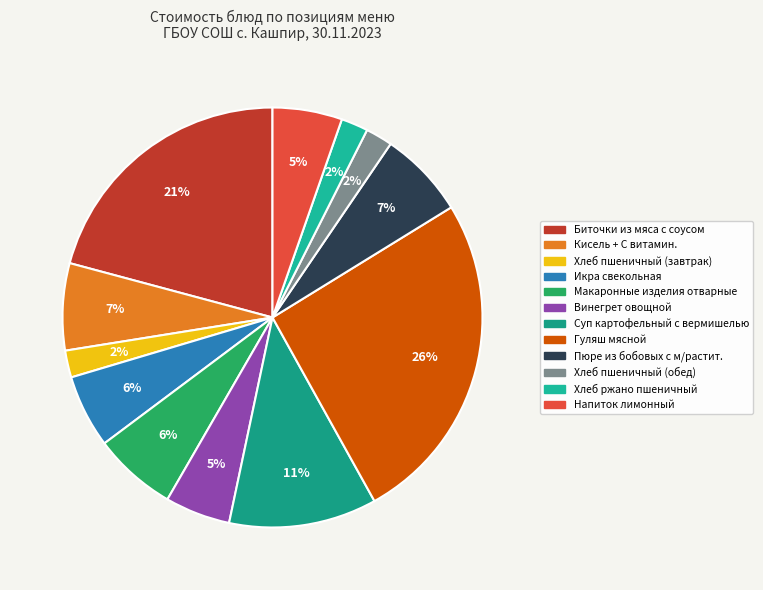

Is Напиток лимонный the majority of the pie?

No